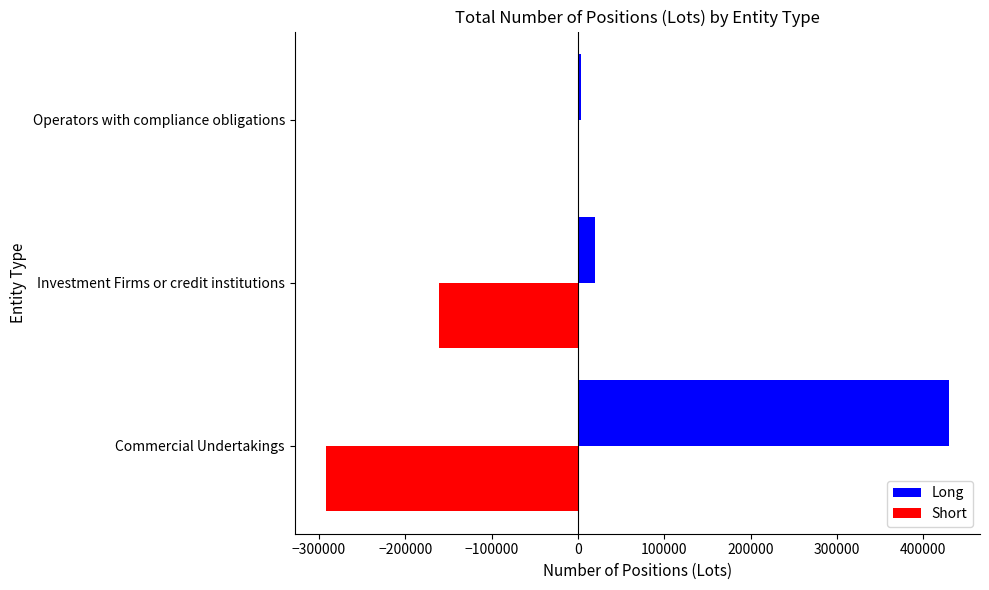

What is the sum of the Long values at Investment Firms or credit institutions and Commercial Undertakings?

449348.8